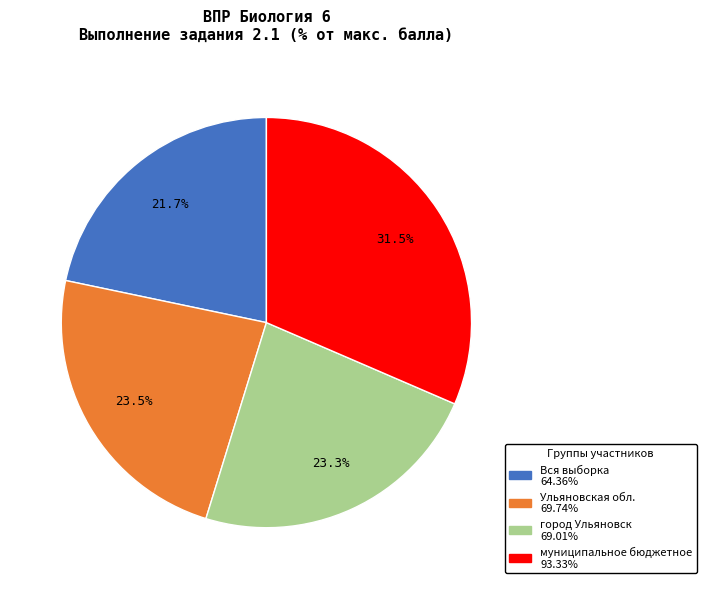

Which has a higher value, Ульяновская обл. or муниципальное бюджетное?

муниципальное бюджетное